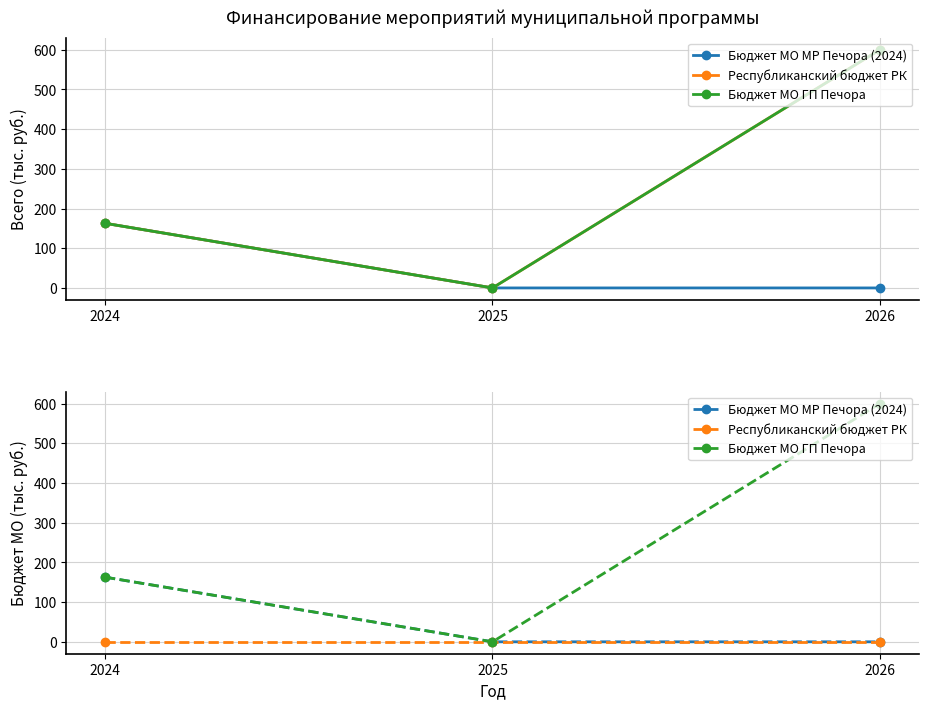

What is the difference between the Бюджет МО ГП Печора values at 2025 and 2024?

162.8